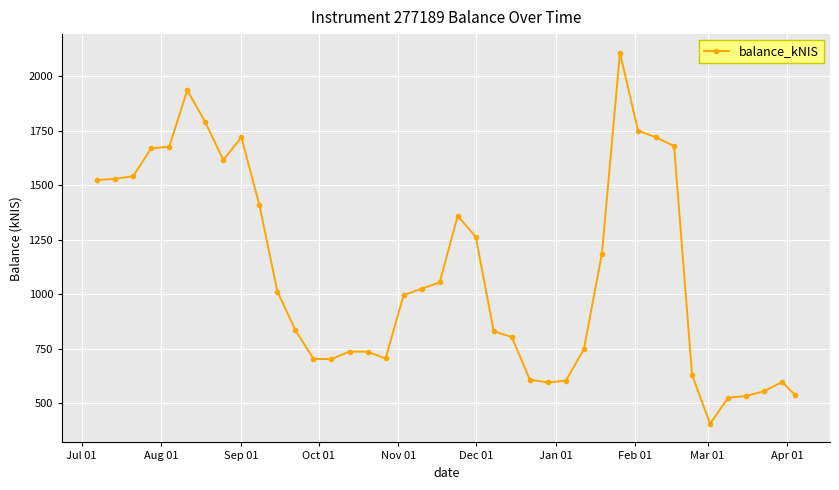

What is the maximum value shown in the chart?

2108.8